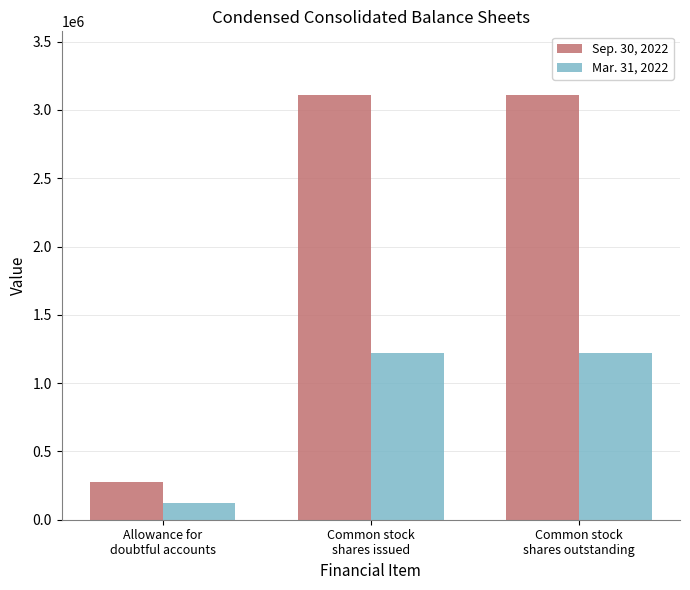

What is the value of the Mar. 31, 2022 bar at the 1st from the left?

122550